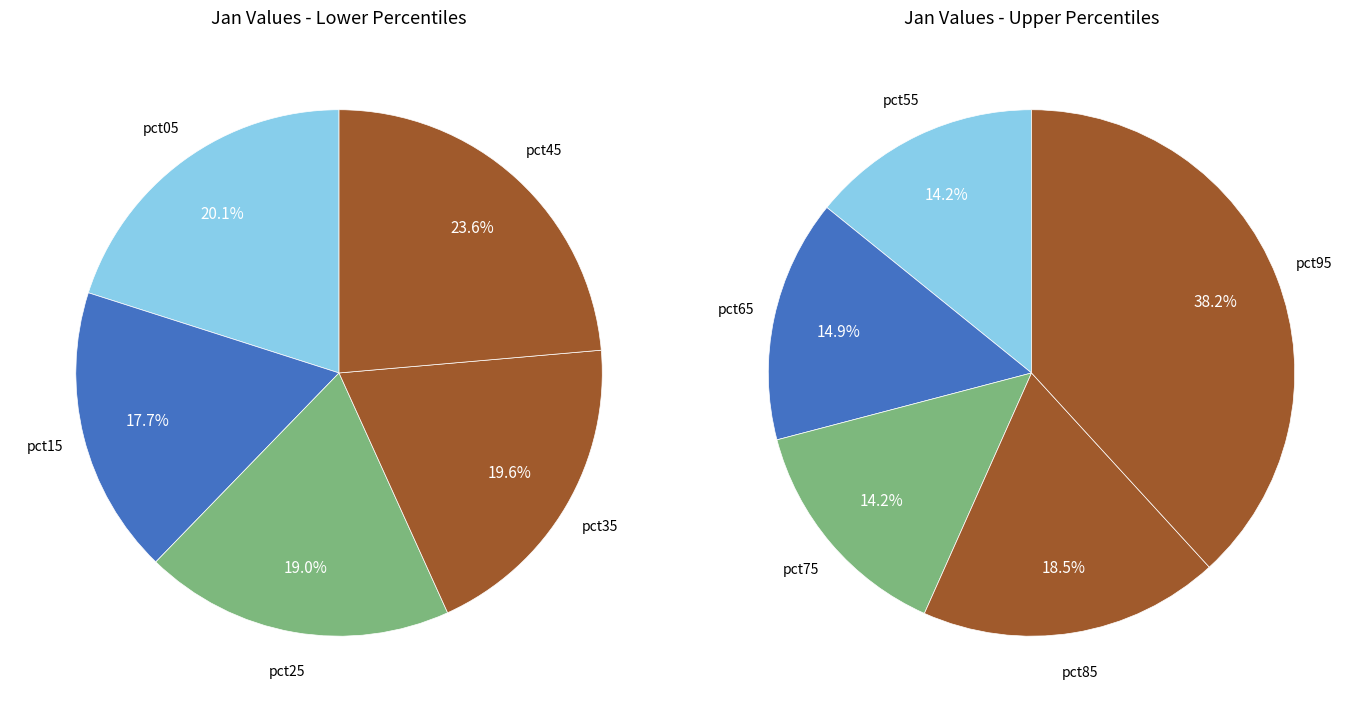

Do pct15 and pct95 together represent more than half of the pie?

No